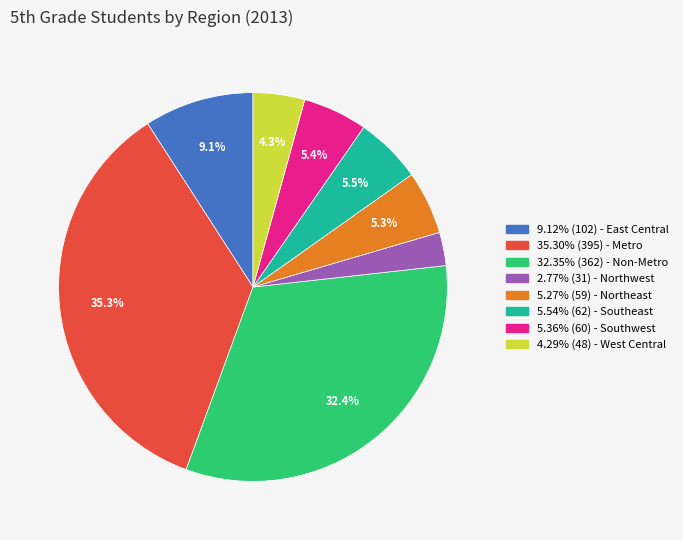

Is there a majority slice in this chart?

No